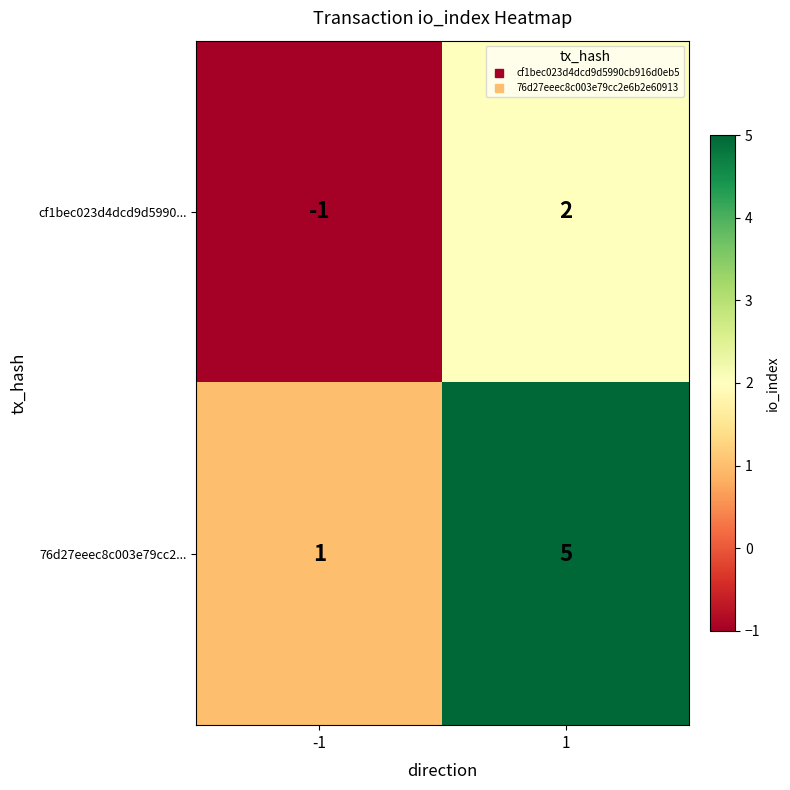

Reading left to right, extract all data points from this chart.

cf1bec023d4dcd9d5990...: -1	2
76d27eeec8c003e79cc2...: 1	5